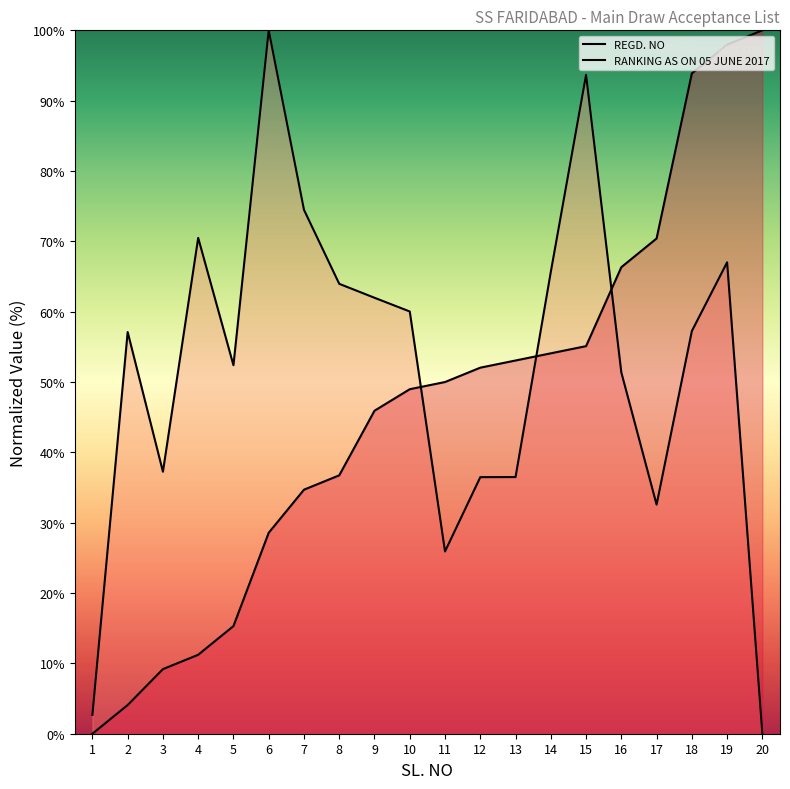

How many interior local peaks does the REGD. NO series have?

5